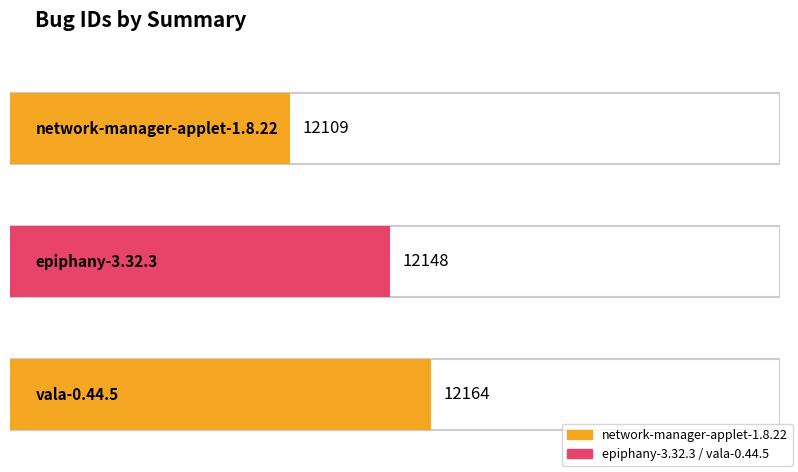

Where is the data nearest to the value 12136?

epiphany-3.32.3